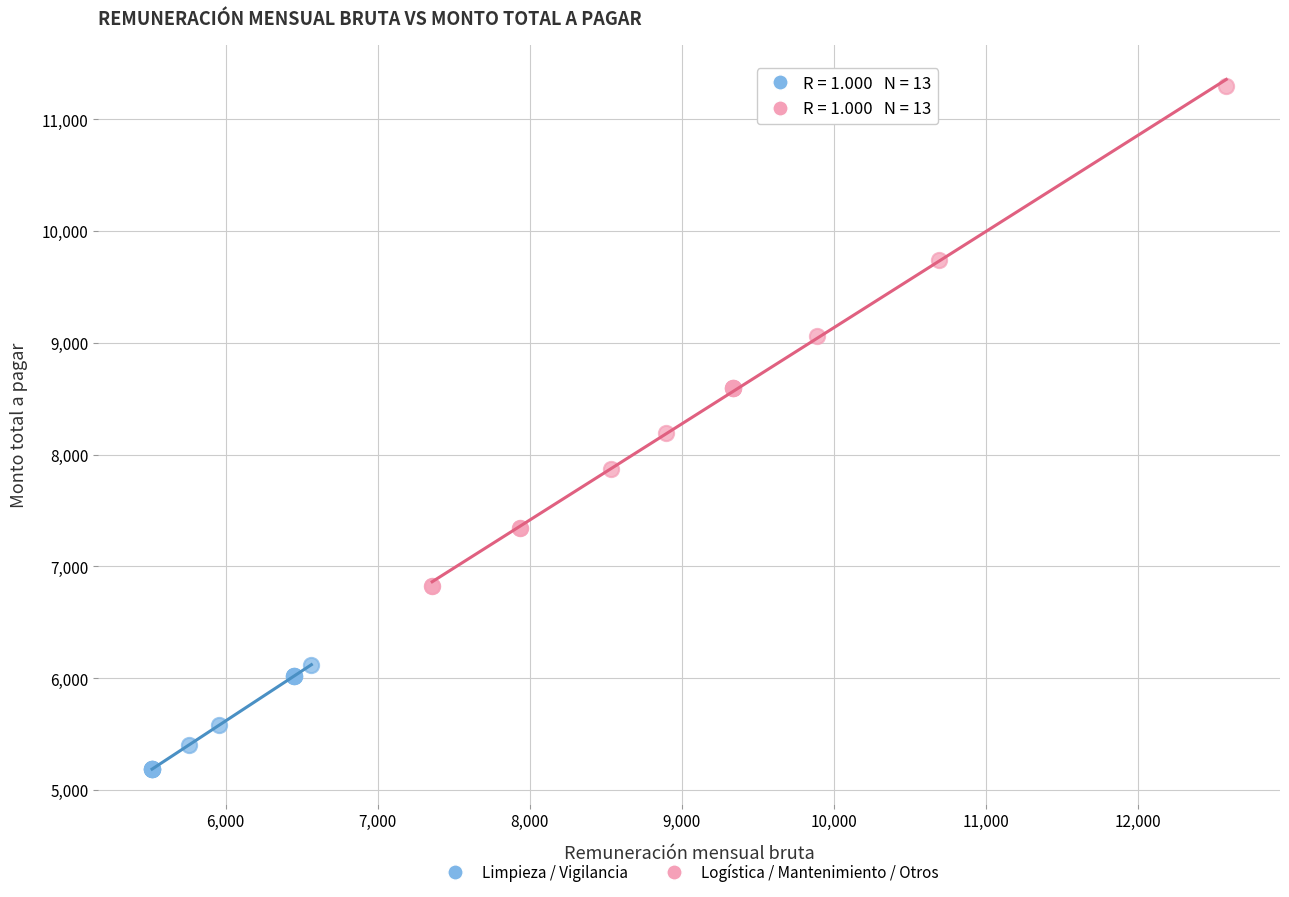

Which series has the widest spread of Y values?

Logística / Mantenimiento / Otros